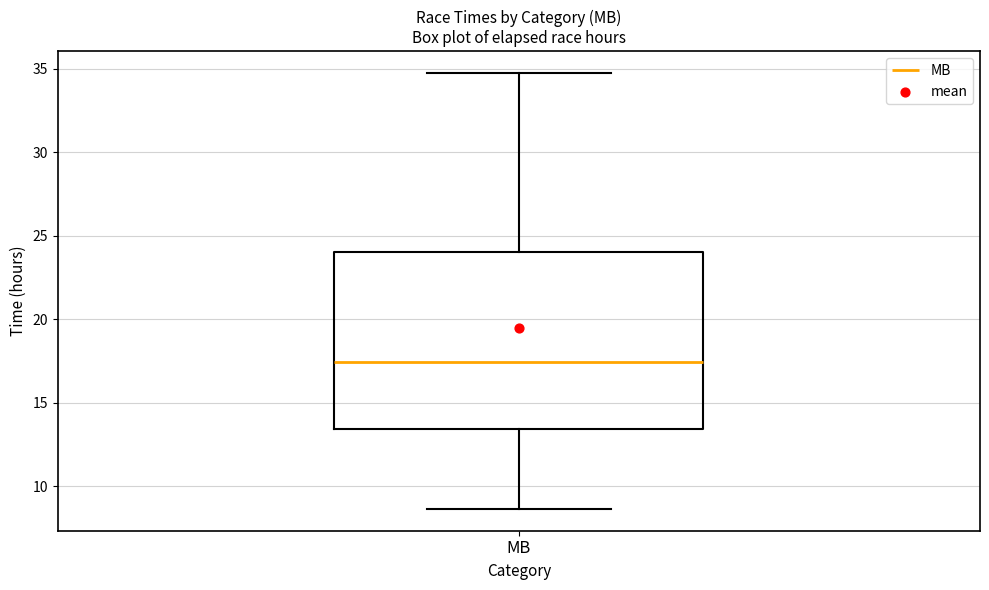

Read this box plot against the y-axis: the position of the median line, the range covered by the box, and the ends of both whiskers. The values are not printed on the chart, so give them approximately, as read against the axis.

median 17.5, box 13.5 to 24.0, whiskers 8.5 to 35.0